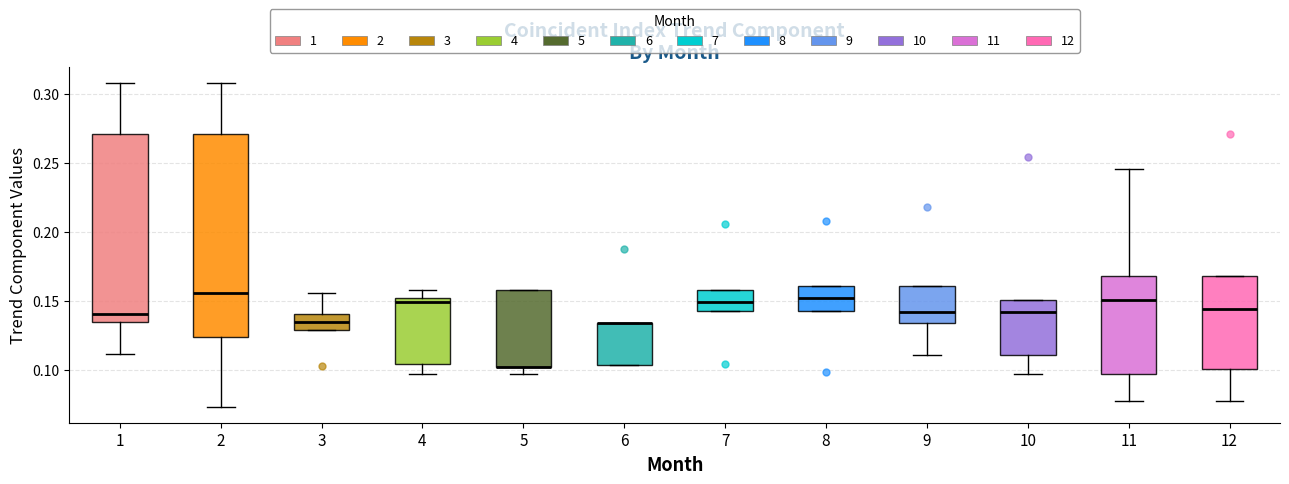

Reading left to right, read every box against the y-axis: the position of its median line, the range the box covers, and the ends of its whiskers. The values are not printed on the chart, so give them approximately, as read against the axis.

1: median 0.140, box 0.135 to 0.270, whiskers 0.110 to 0.310
2: median 0.155, box 0.125 to 0.270, whiskers 0.075 to 0.310
3: median 0.135, box 0.130 to 0.140, whiskers 0.130 to 0.155
4: median 0.150 (just below the box's upper edge), box 0.105 to 0.150, whiskers 0.095 to 0.160
5: median 0.100 (drawn on the box's lower edge), box 0.100 to 0.160, whiskers 0.095 to 0.160
6: median 0.135 (drawn on the box's upper edge), box 0.105 to 0.135, whiskers 0.105 to 0.135
7: median 0.150, box 0.140 to 0.160, whiskers 0.140 to 0.160
8: median 0.150, box 0.140 to 0.160, whiskers 0.140 to 0.160
9: median 0.140, box 0.135 to 0.160, whiskers 0.110 to 0.160
10: median 0.140, box 0.110 to 0.150, whiskers 0.095 to 0.150
11: median 0.150, box 0.095 to 0.170, whiskers 0.075 to 0.245
12: median 0.145, box 0.100 to 0.170, whiskers 0.075 to 0.170